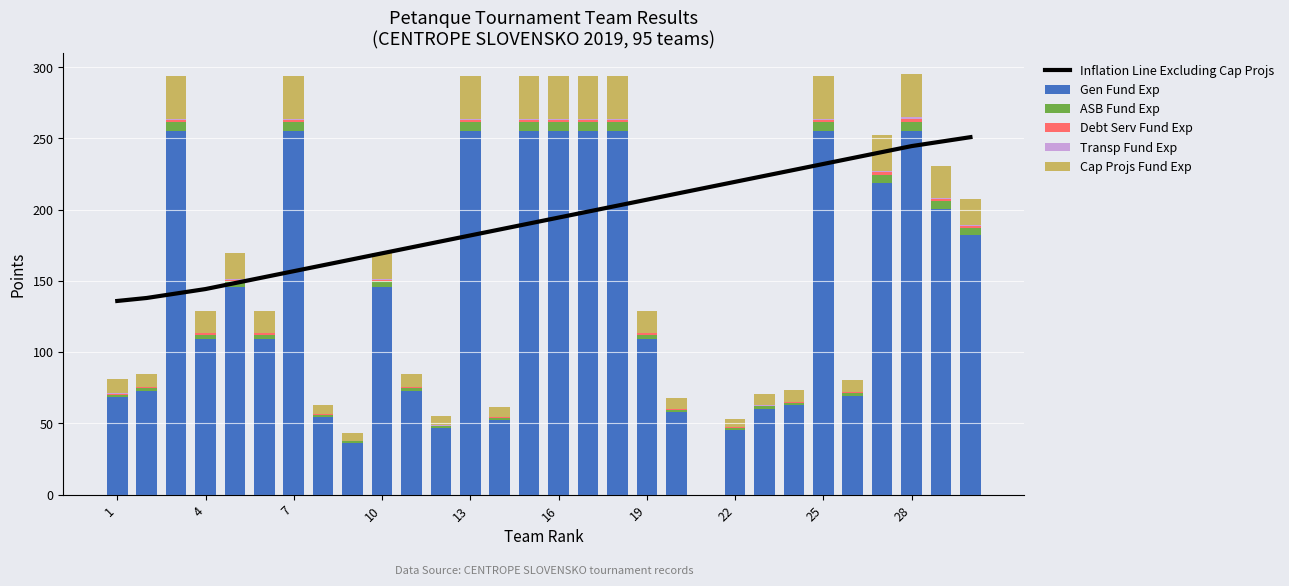

At how many categories does at least one series exceed 125?

30